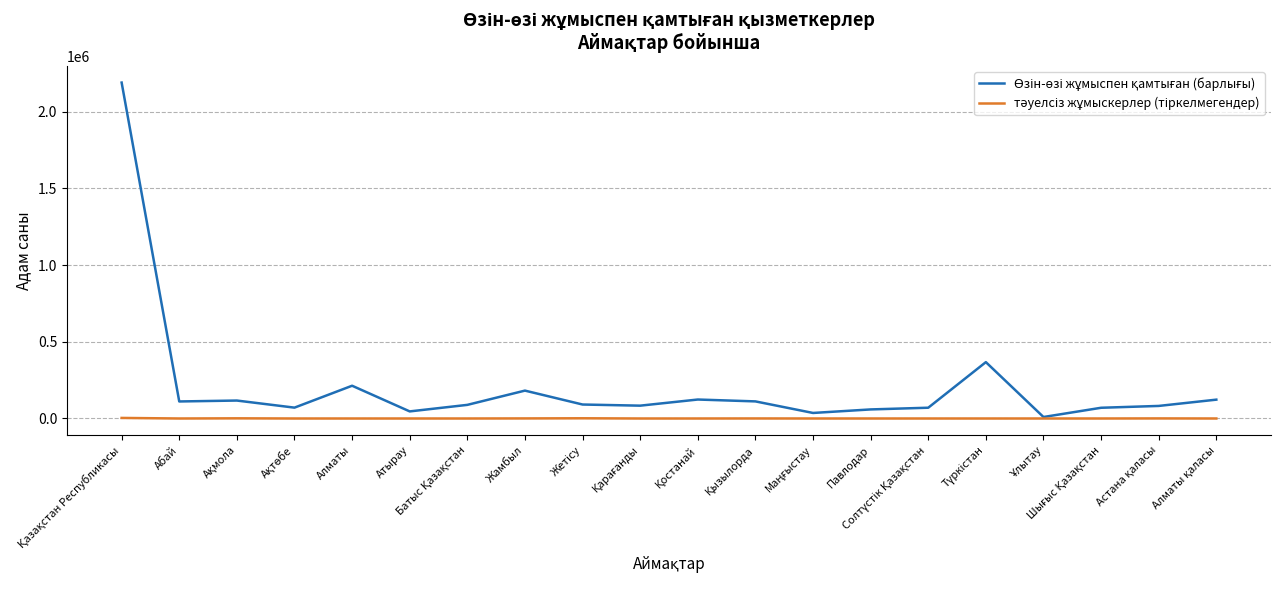

What is the total value across all series at Алматы?

213571